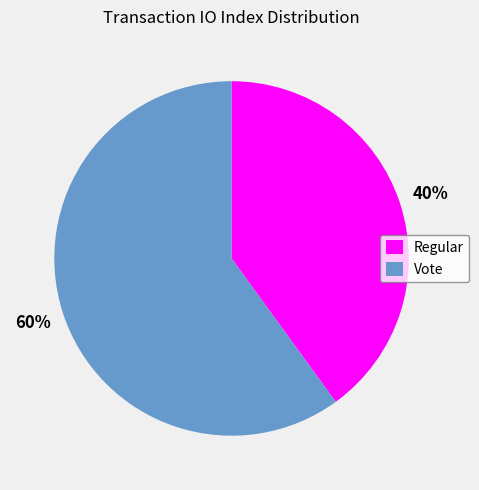

What percentage is the Vote slice, to the nearest percent?

60%